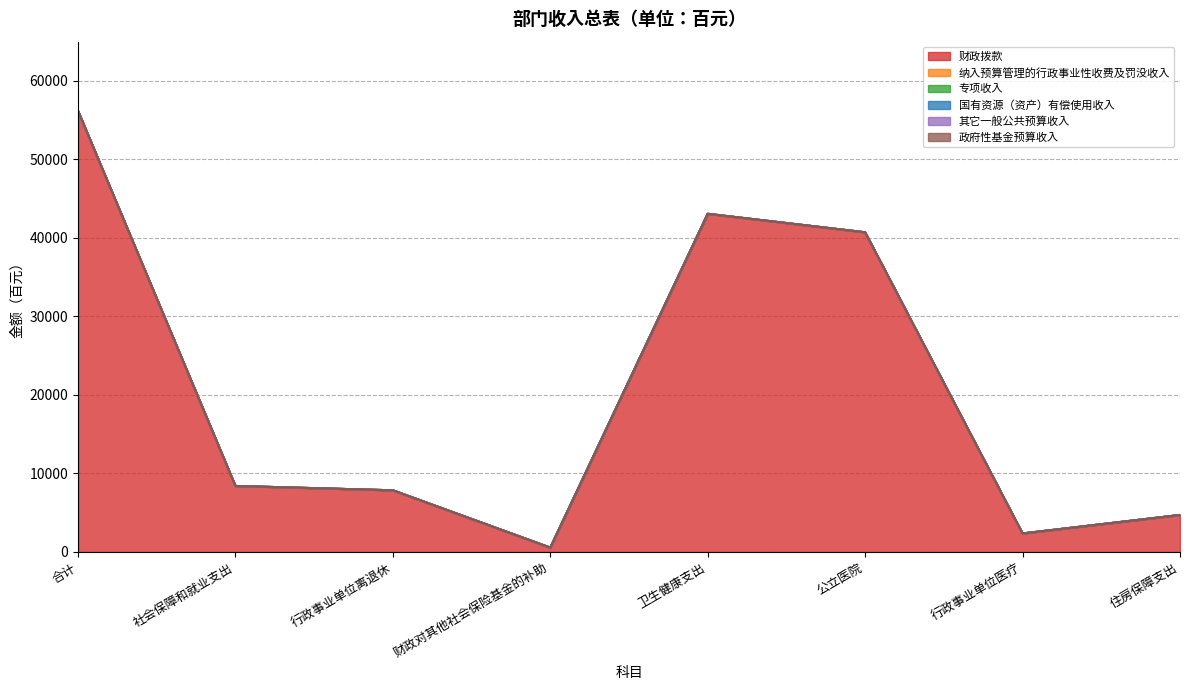

Reading left to right, what are all the values shown in this chart?

财政拨款: 合计=56190	社会保障和就业支出=8406	行政事业单位离退休=7852	财政对其他社会保险基金的补助=554	卫生健康支出=43073	公立医院=40717	行政事业单位医疗=2356	住房保障支出=4711
纳入预算管理的行政事业性收费及罚没收入: 合计=0	社会保障和就业支出=0	行政事业单位离退休=0	财政对其他社会保险基金的补助=0	卫生健康支出=0	公立医院=0	行政事业单位医疗=0	住房保障支出=0
专项收入: 合计=0	社会保障和就业支出=0	行政事业单位离退休=0	财政对其他社会保险基金的补助=0	卫生健康支出=0	公立医院=0	行政事业单位医疗=0	住房保障支出=0
国有资源（资产）有偿使用收入: 合计=0	社会保障和就业支出=0	行政事业单位离退休=0	财政对其他社会保险基金的补助=0	卫生健康支出=0	公立医院=0	行政事业单位医疗=0	住房保障支出=0
其它一般公共预算收入: 合计=0	社会保障和就业支出=0	行政事业单位离退休=0	财政对其他社会保险基金的补助=0	卫生健康支出=0	公立医院=0	行政事业单位医疗=0	住房保障支出=0
政府性基金预算收入: 合计=0	社会保障和就业支出=0	行政事业单位离退休=0	财政对其他社会保险基金的补助=0	卫生健康支出=0	公立医院=0	行政事业单位医疗=0	住房保障支出=0